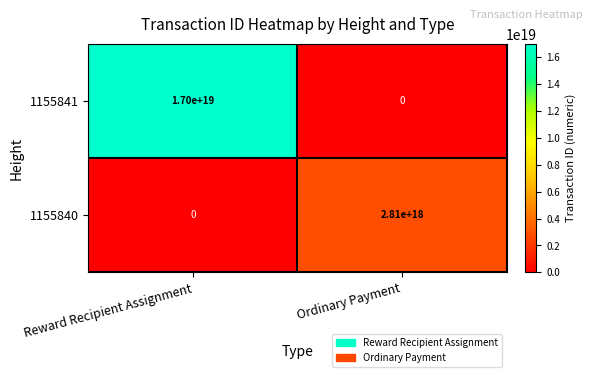

Which series has the largest range (max minus min)?

1155841